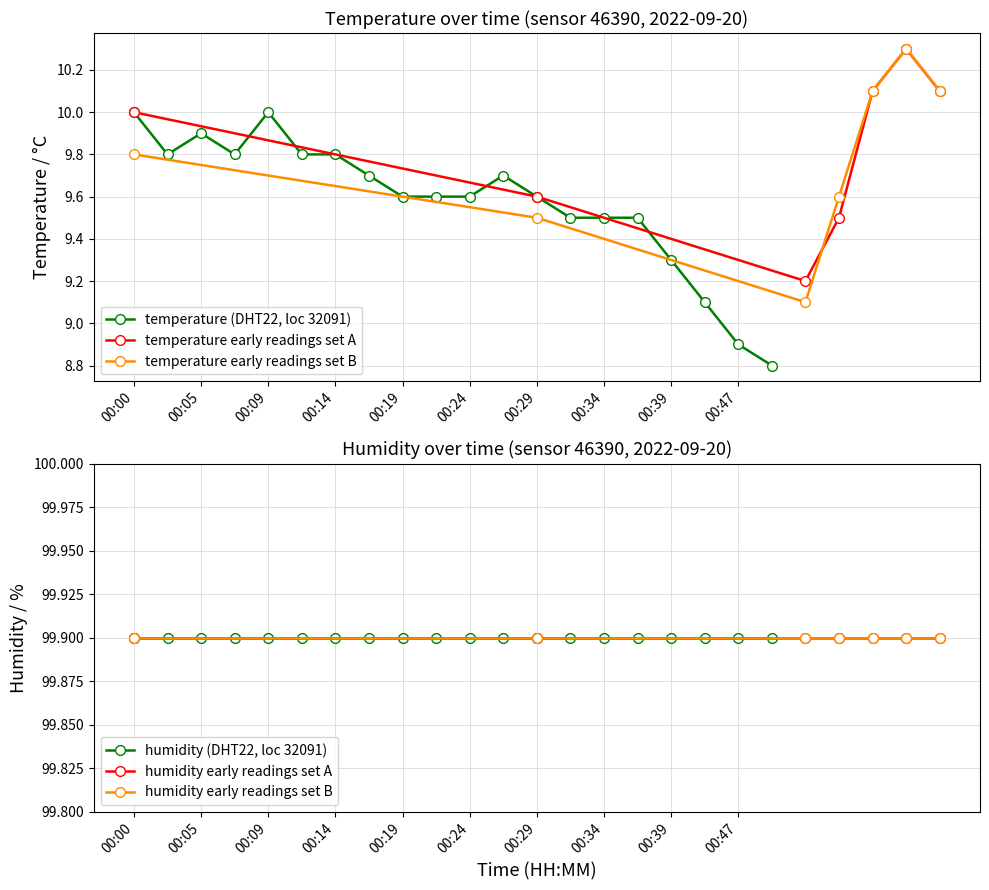

True or false: temperature has a value of 4.3 at 06:00.

False